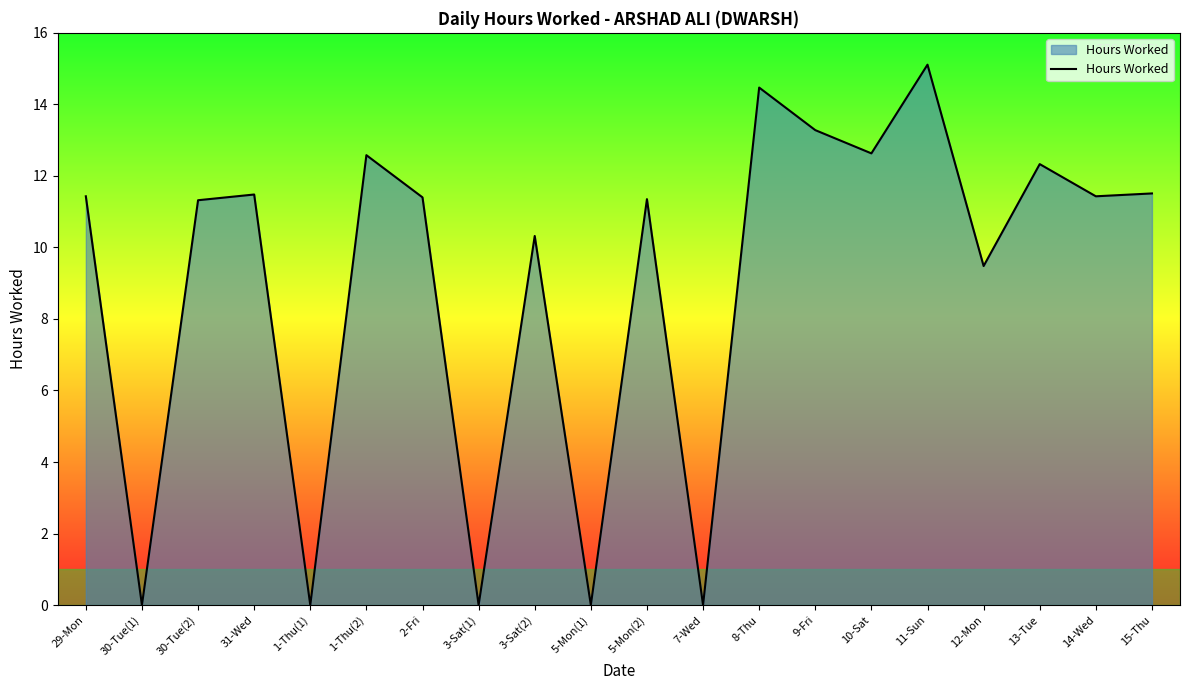

What is the difference between the values at 15-Thu and 30-Tue(2)?

0.2